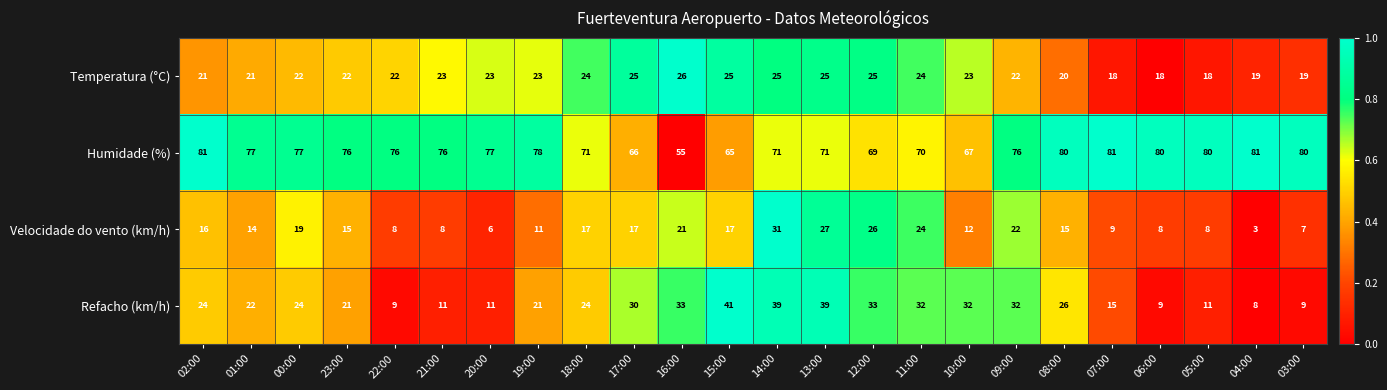

What is the total value across all series at 12:00?

153